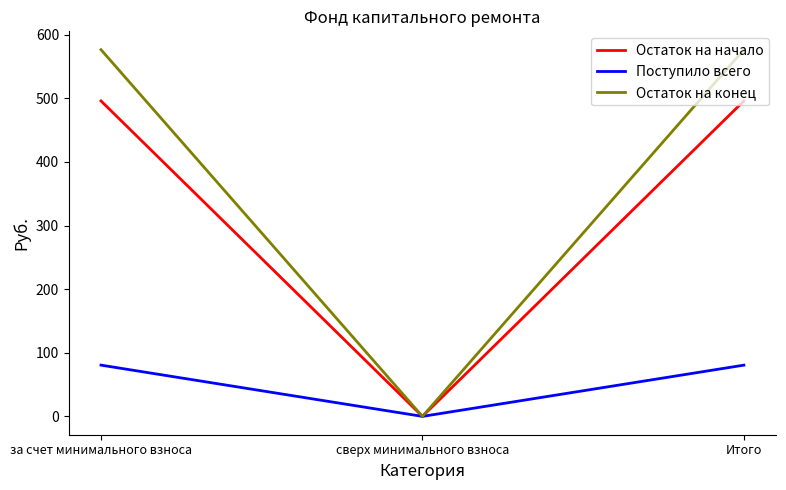

What is the maximum value shown in the chart?

576.4